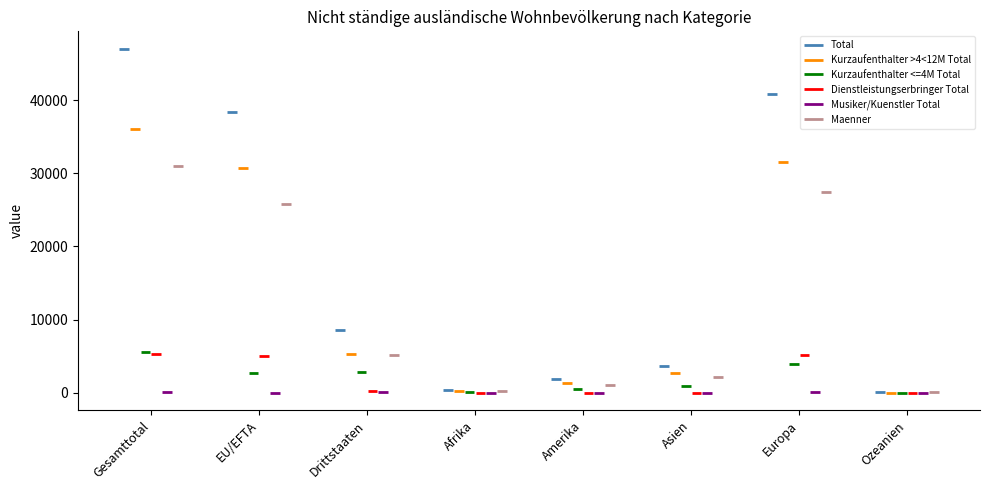

What is the label of the 1st bar from the left?

Gesamttotal